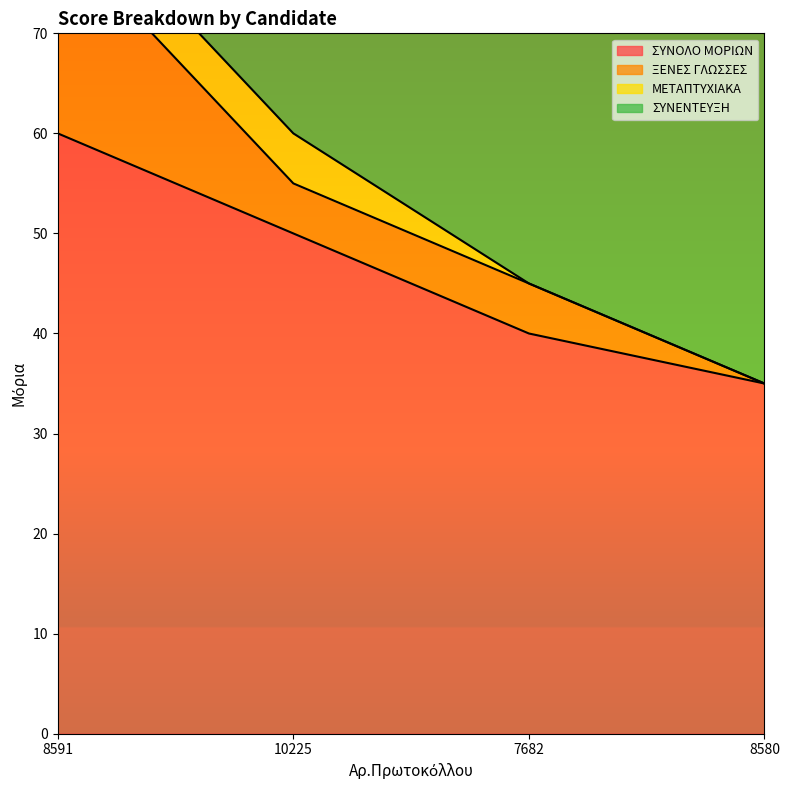

At 8580, list the series in order from smallest to largest.

ΞΕΝΕΣ ΓΛΩΣΣΕΣ, ΜΕΤΑΠΤΥΧΙΑΚΑ, ΣΥΝΟΛΟ ΜΟΡΙΩΝ, ΣΥΝΕΝΤΕΥΞΗ